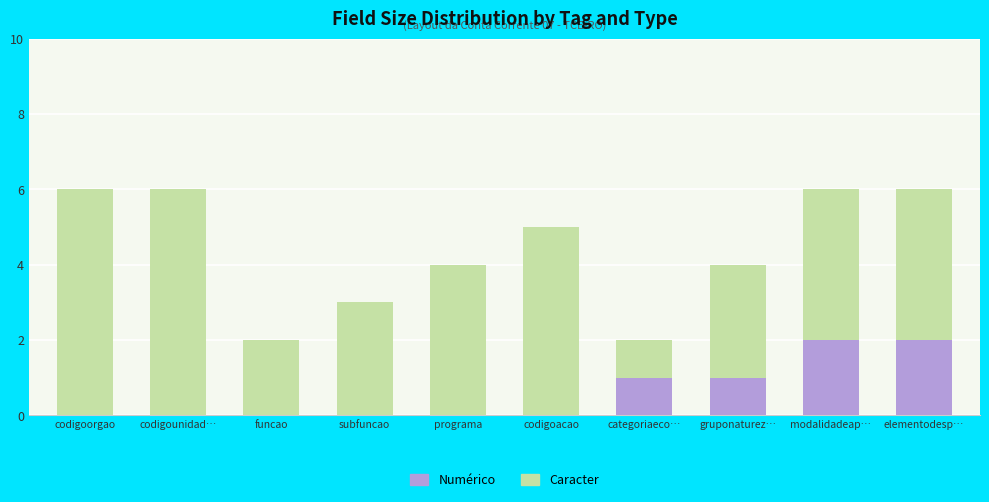

Is it true that Numérico equals 1 at categoriaeco…?

True